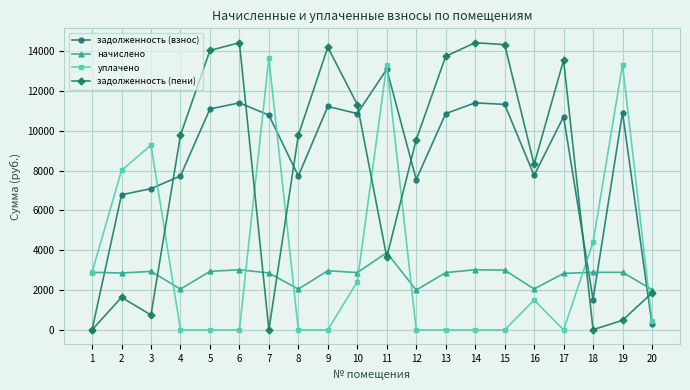

How many lines are shown in the chart?

4